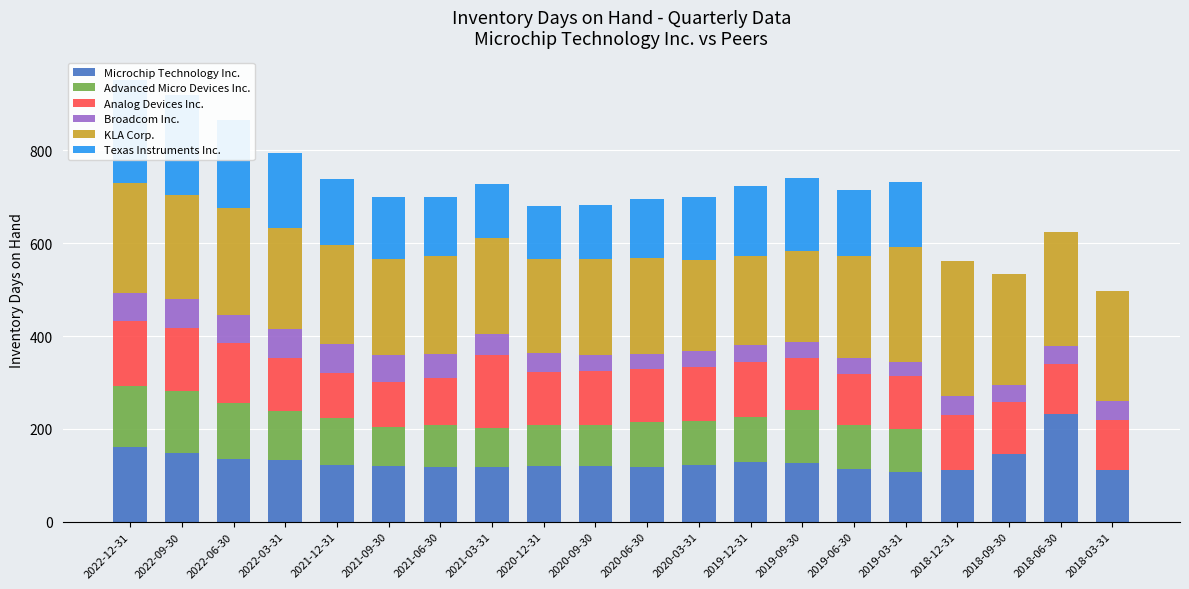

What is the value of the Texas Instruments Inc. bar at the 13th from the left?

151